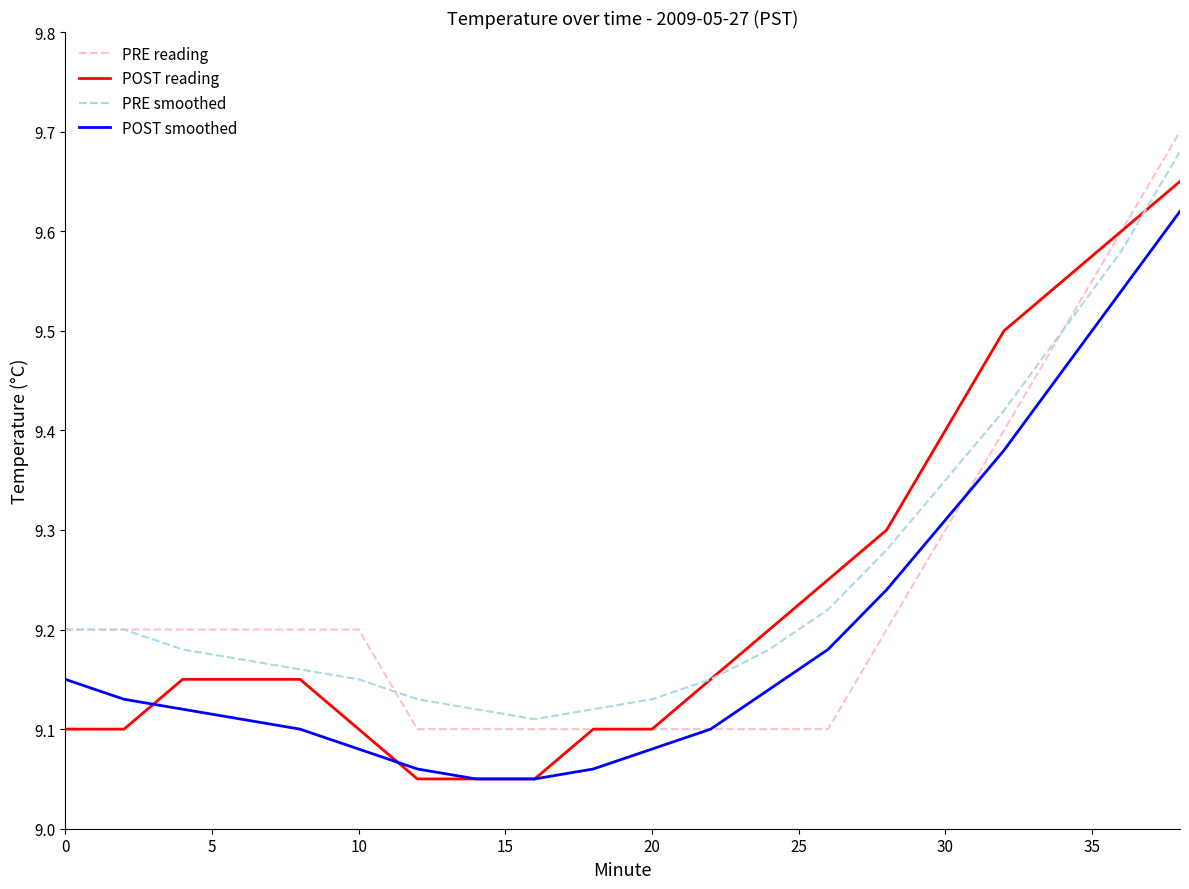

True or false: POST smoothed and PRE smoothed intersect in this chart.

False